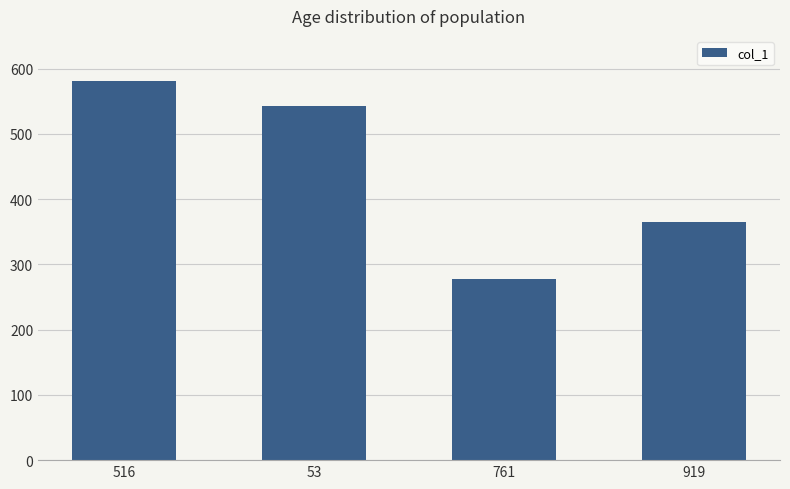

Which category has the highest value across all series?

516